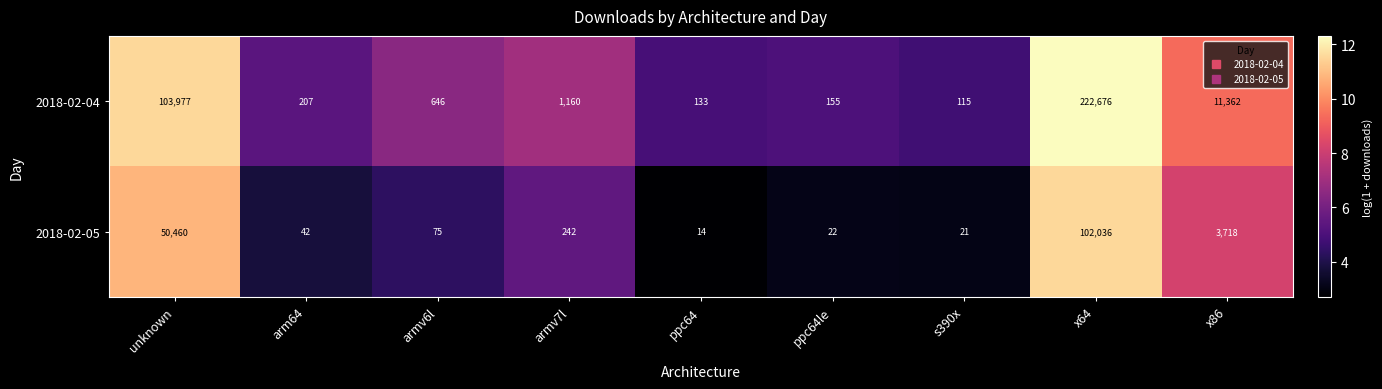

Which series changed the most between ppc64 and ppc64le?

2018-02-04